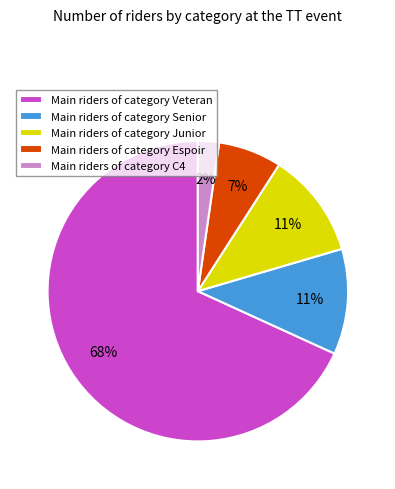

Between Main riders of category Veteran and Main riders of category Junior, which is larger?

Main riders of category Veteran